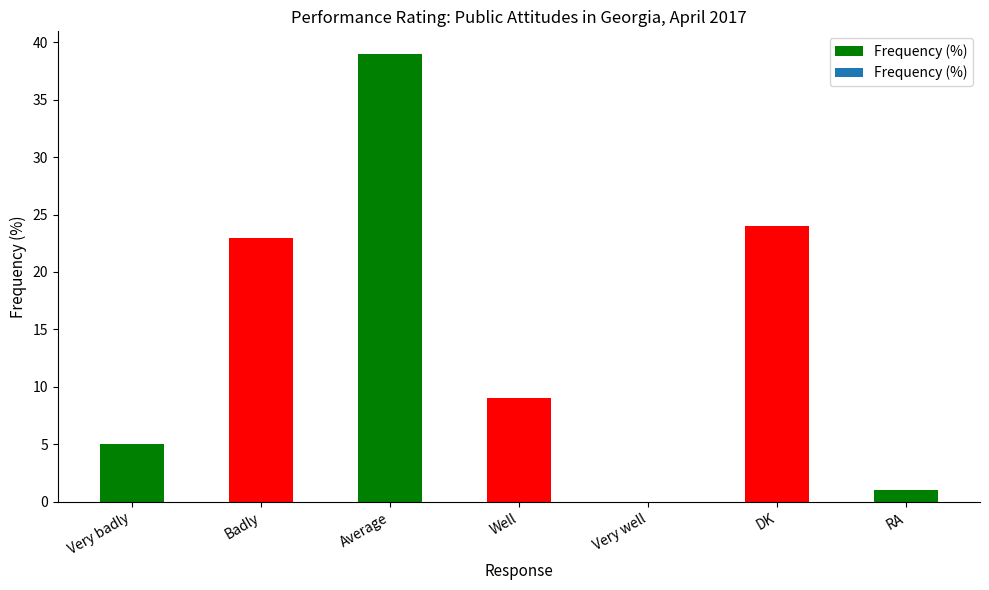

What is the change in value from Average to Well?

-30